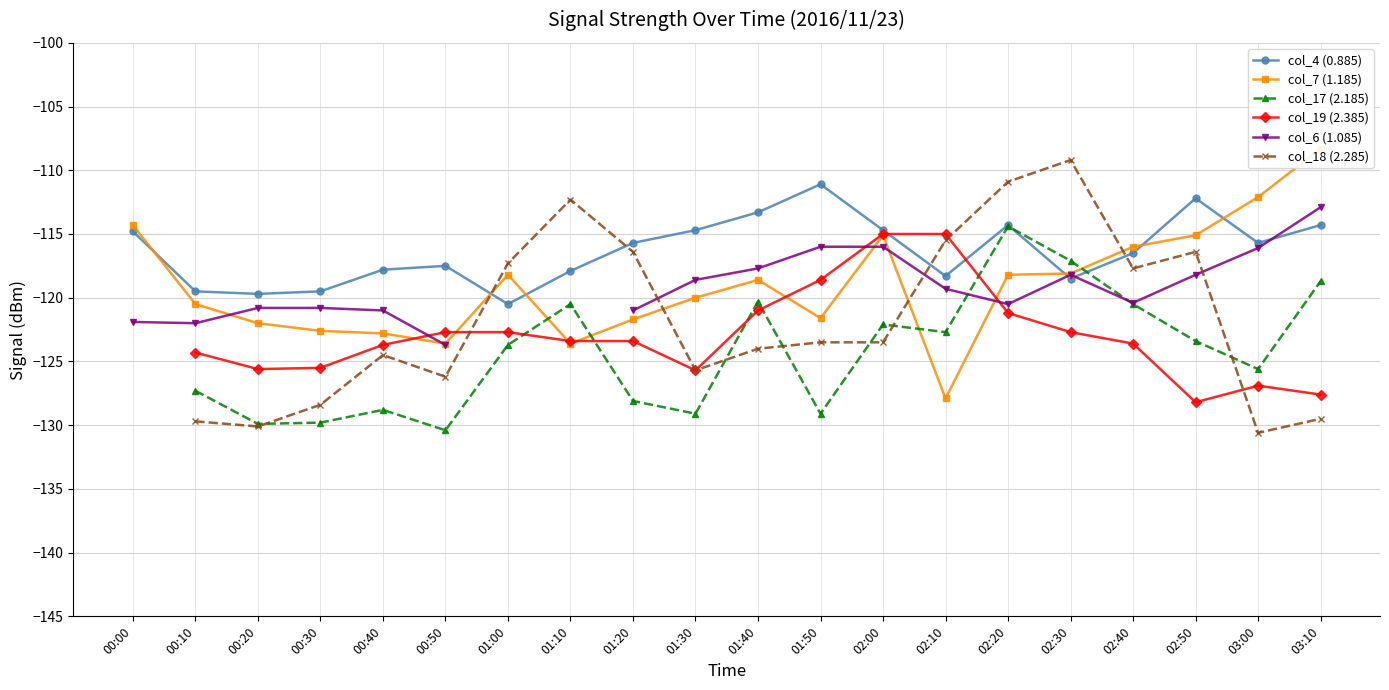

What is the sum of the col_18 (2.285) values at 03:10 and 02:10?

-245.0